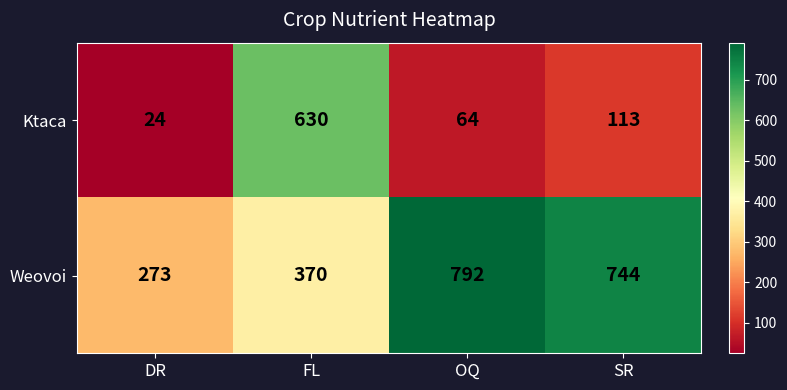

Reading left to right, transcribe all the data shown in this chart.

Ktaca: 24	630	64	113
Weovoi: 273	370	792	744